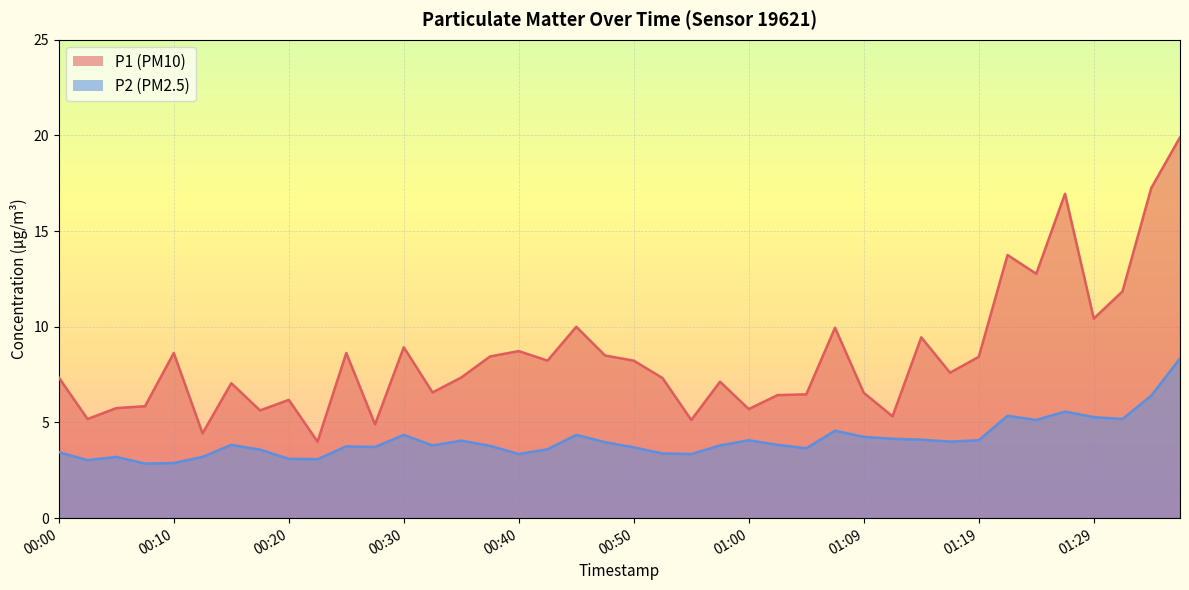

At 00:32, list the series in order from smallest to largest.

P2, P1